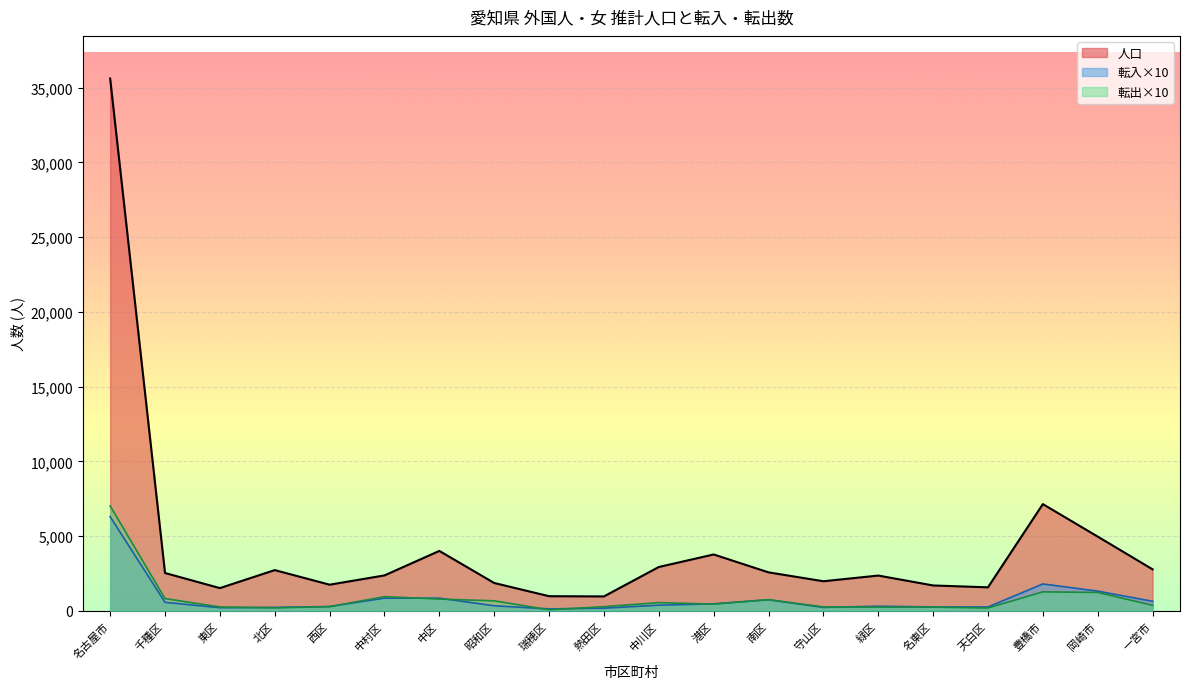

True or false: 転入 and 人口 cross at least once.

False